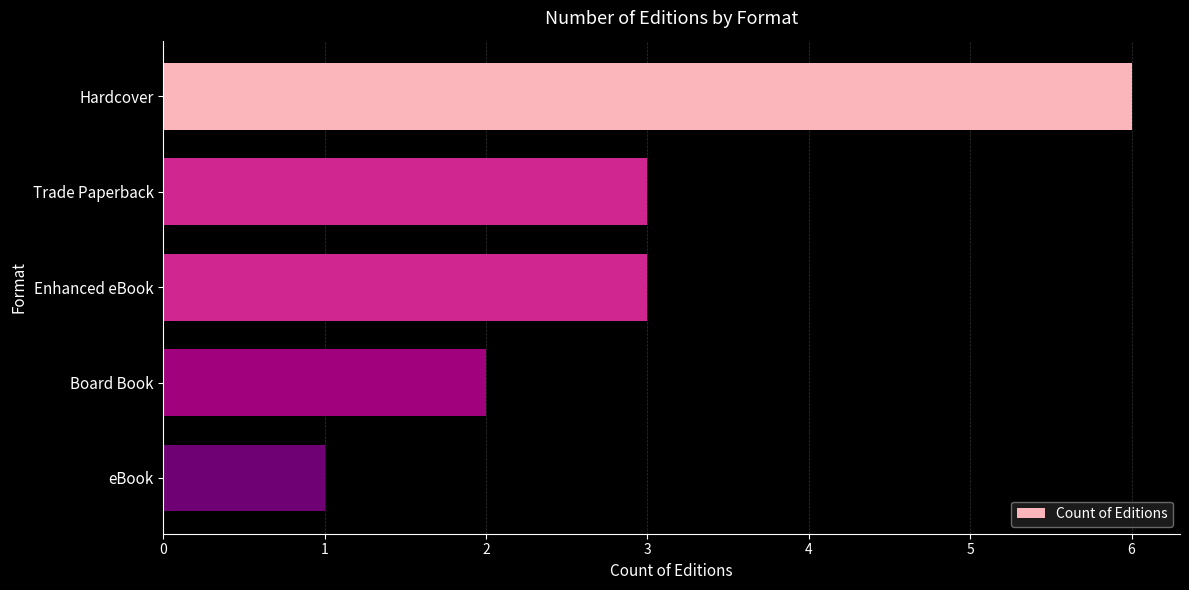

What is the maximum value shown in the chart?

6